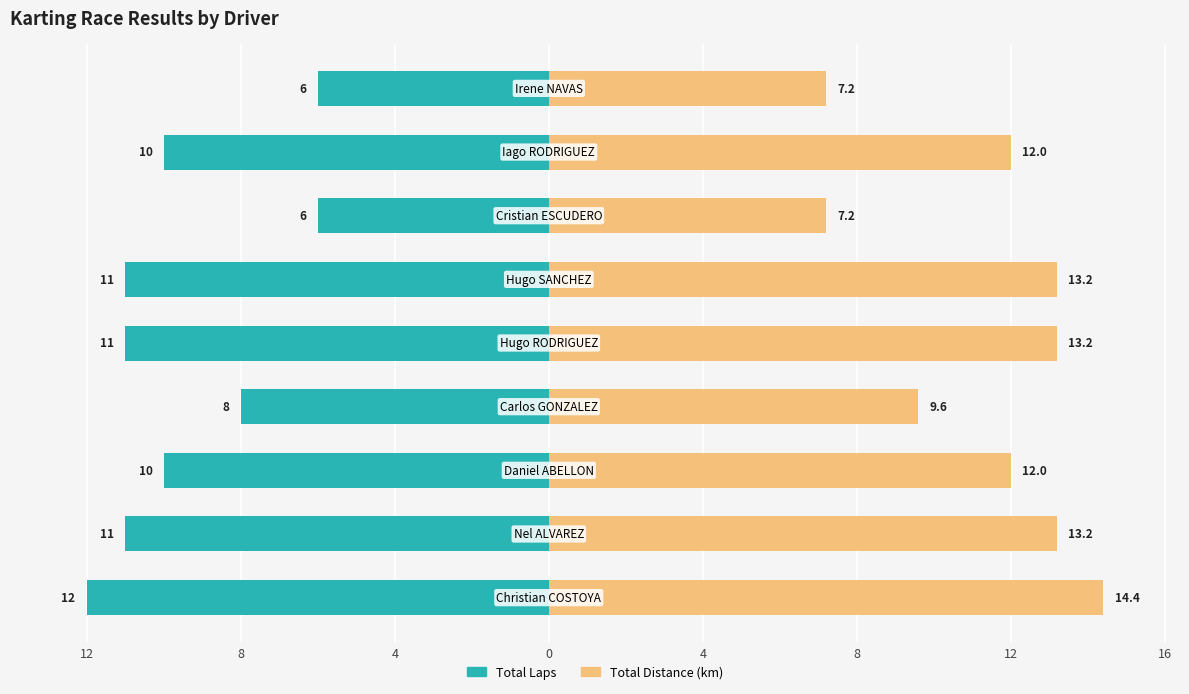

What is the highest value of the Total Distance (km) series?

14.4